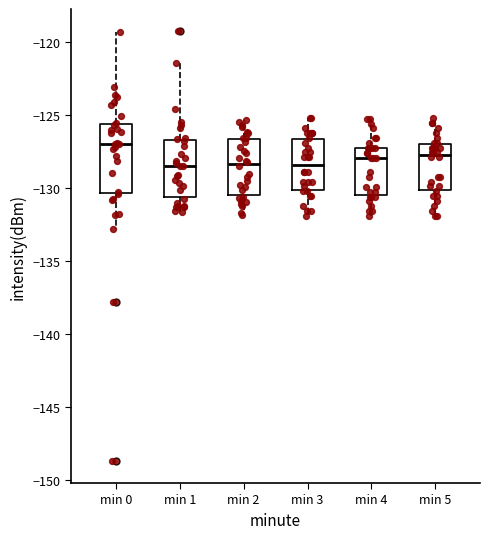

Where does the upper whisker of the box for min 4 end on the y-axis? The values are not printed on the chart, so give them approximately, as read against the axis.

-125.0